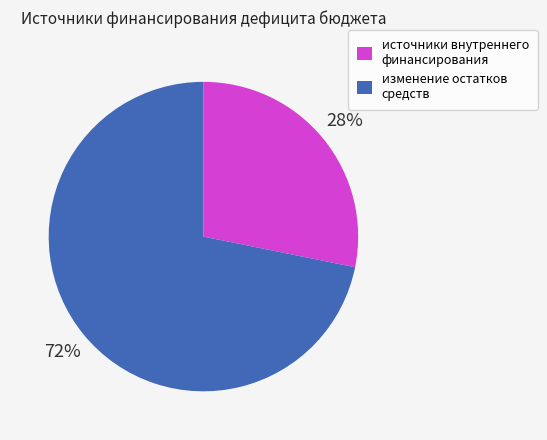

Which slice is the largest?

изменение остатков средств